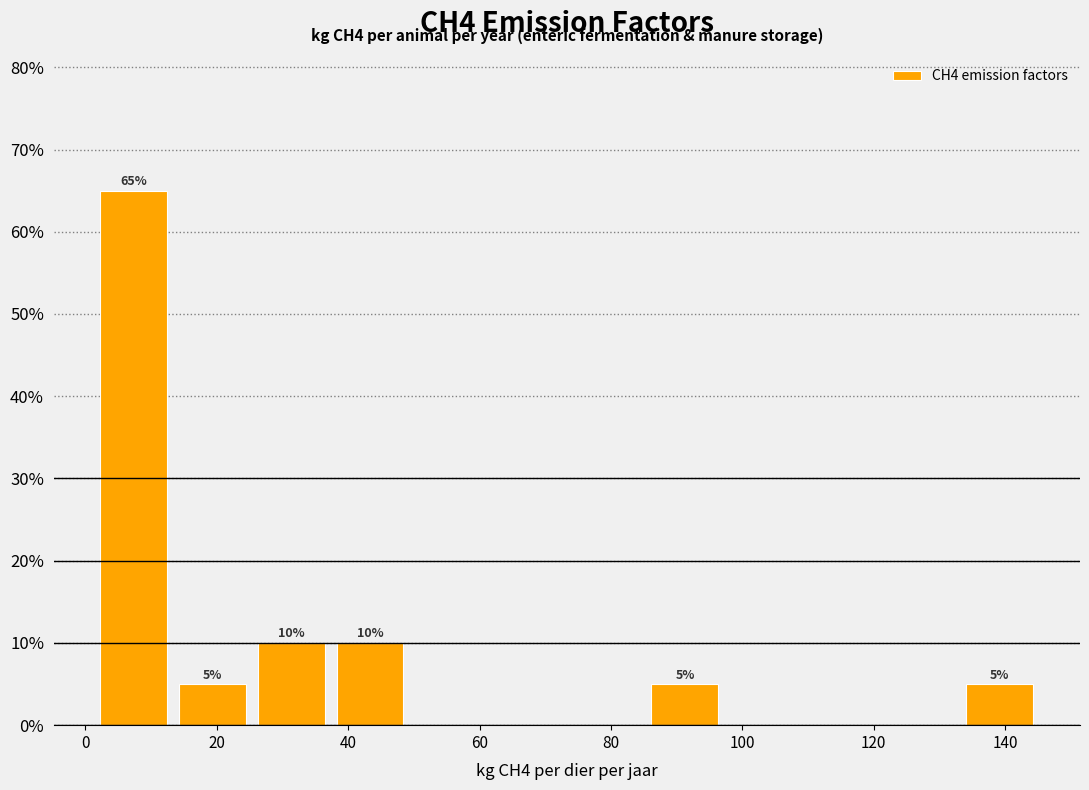

Which range on the x-axis has the tallest bar?

2 to 14